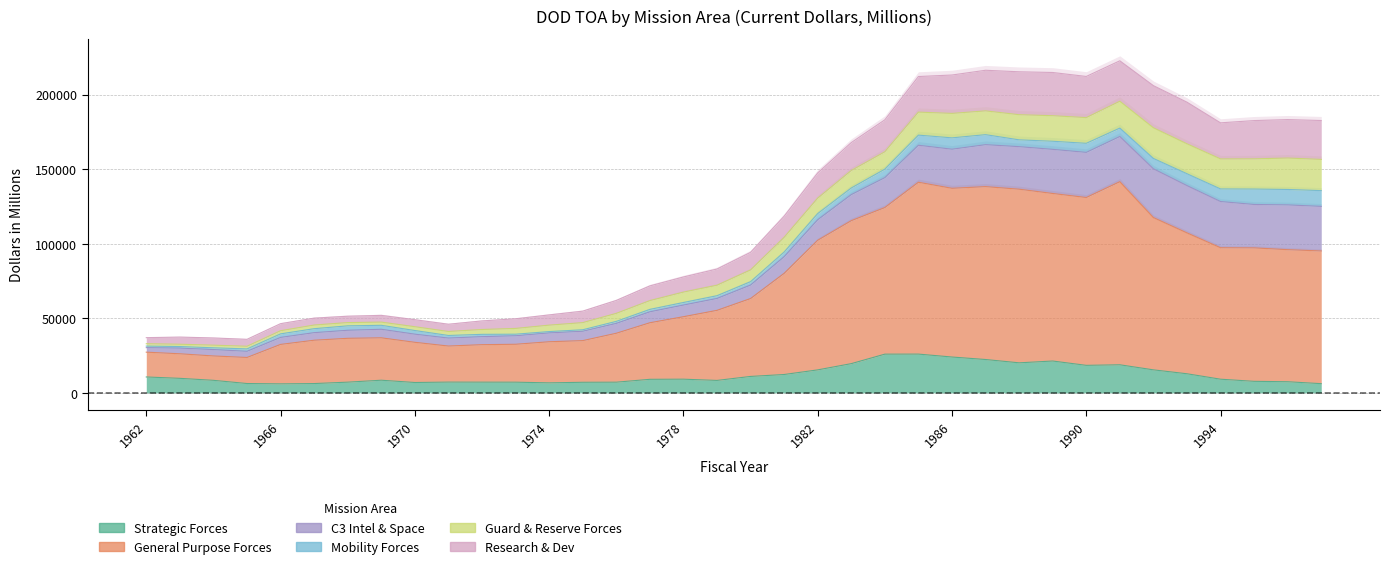

At which label does General Purpose Forces reach its peak?

1991